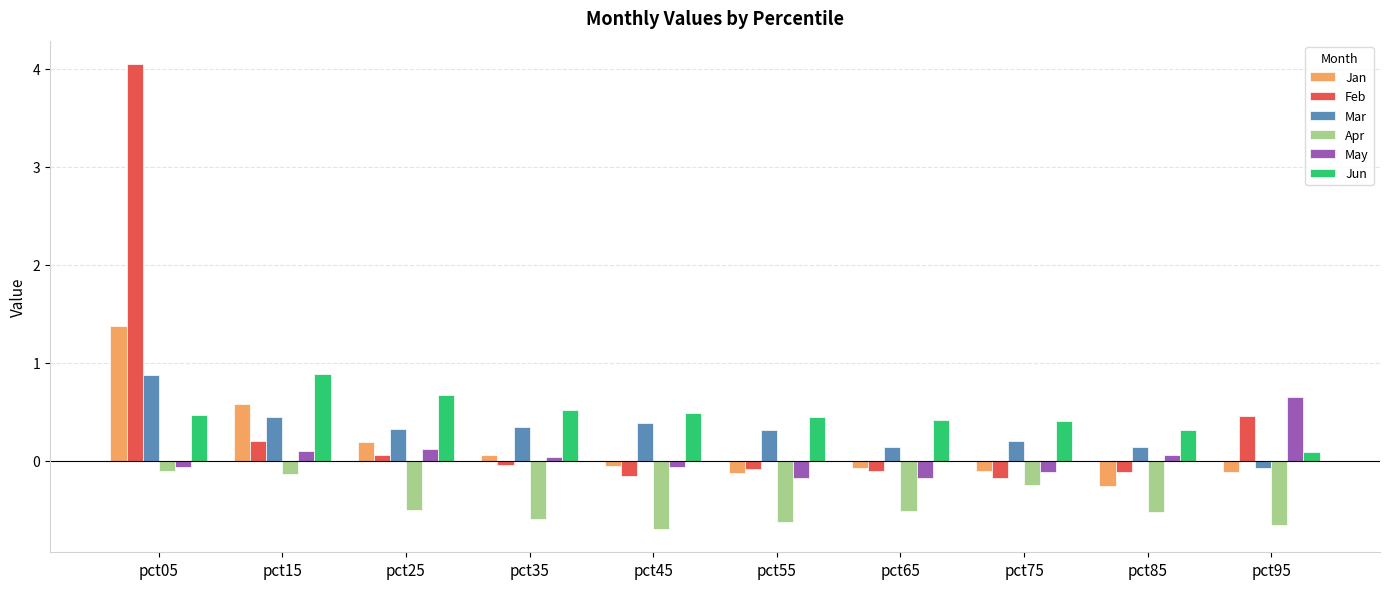

What is the smallest value displayed?

-0.7